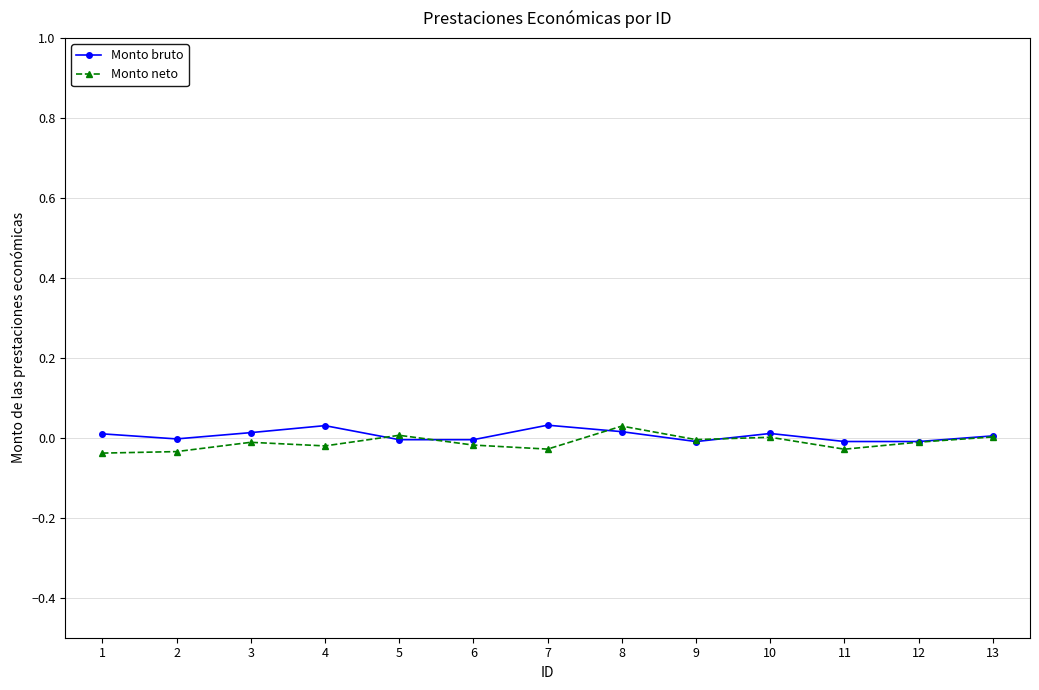

True or false: Monto bruto has a value of -0.0 at 12.

True